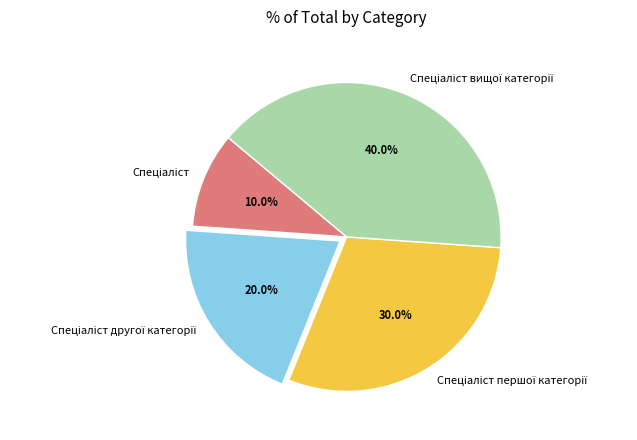

How many segments does this pie chart have?

4